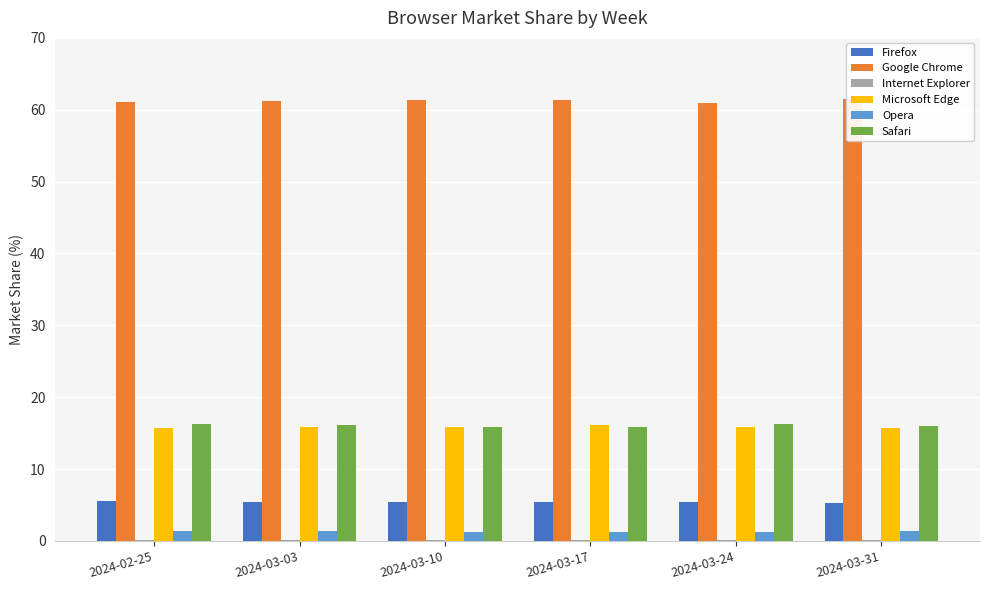

What is the spread (max minus min) of values at 2024-03-03?

61.1